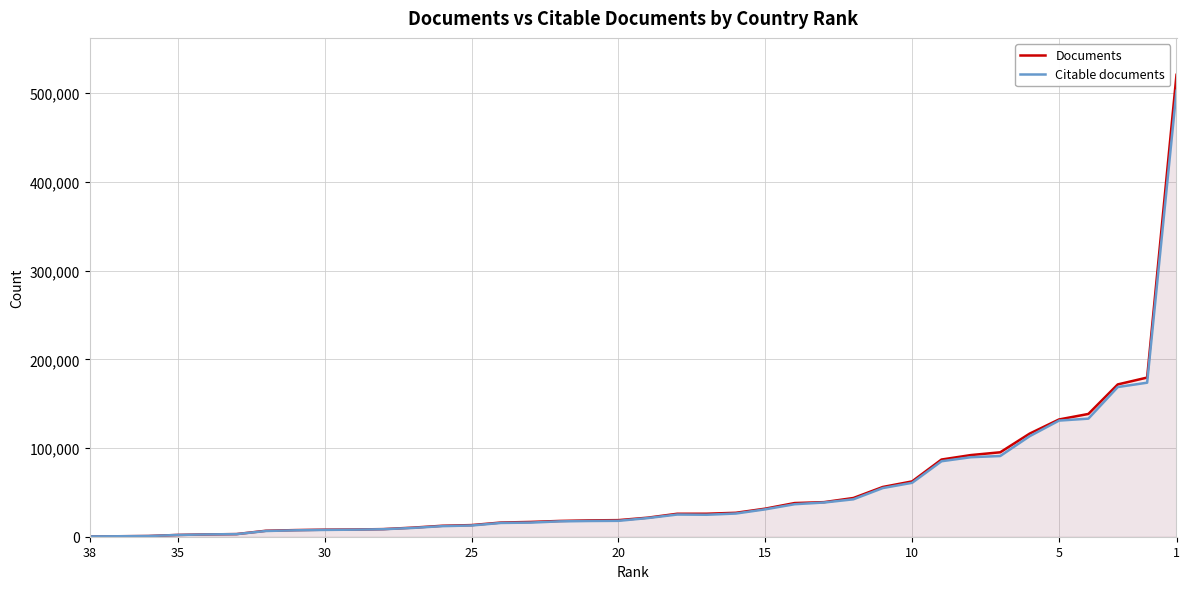

List the series in order of their peak value, lowest first.

Citable documents, Documents